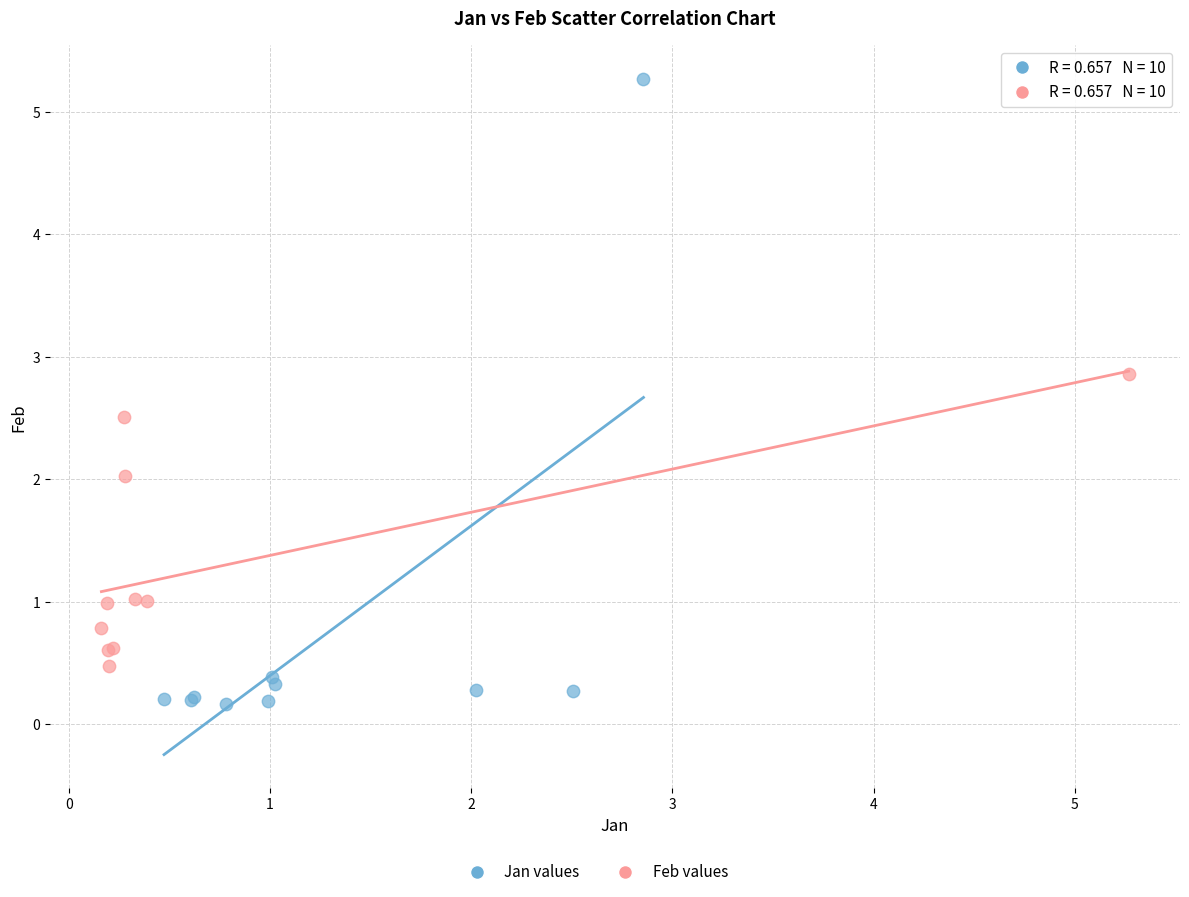

Which series reaches the maximum Y coordinate?

Jan values